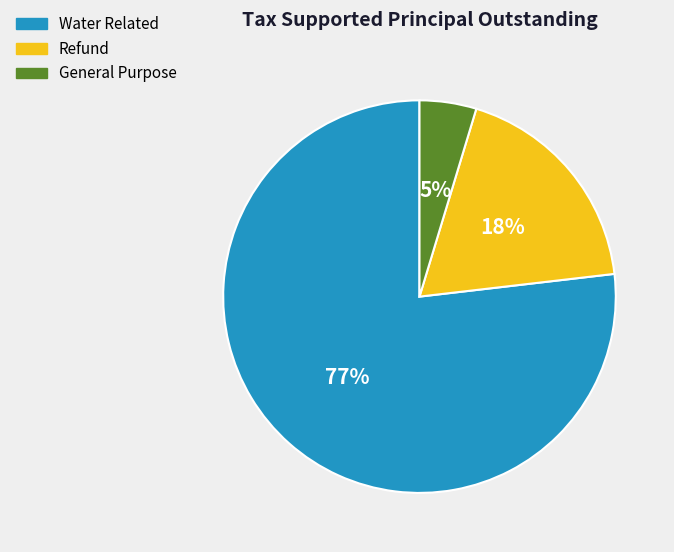

Which slice is the smallest?

General Purpose